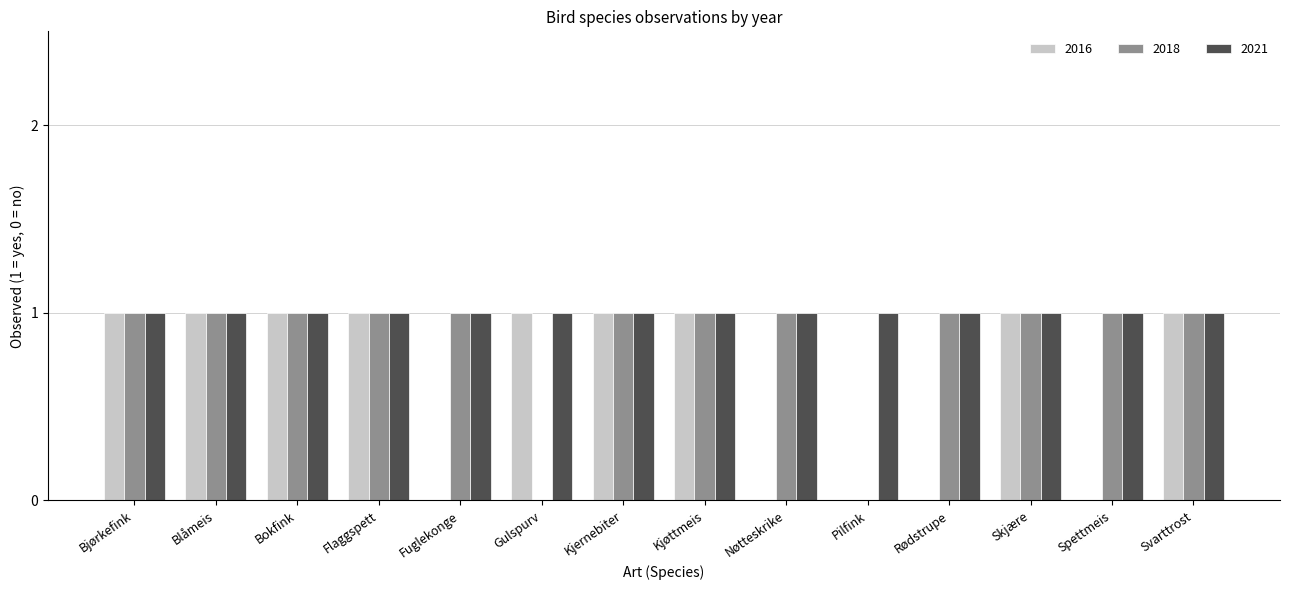

The value of 2021 at Bjørkefink is 1. True or false?

True